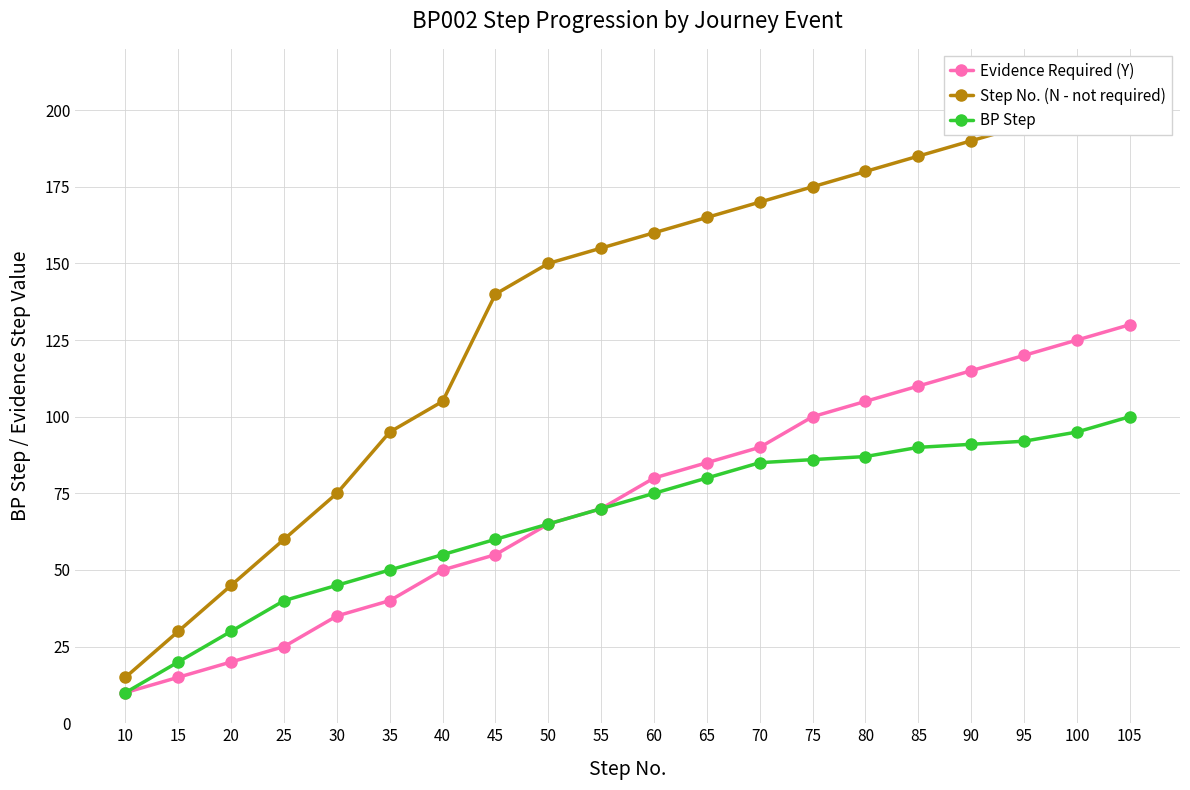

True or false: Step No. (N - not required) and Evidence Required (Y) cross at least once.

False